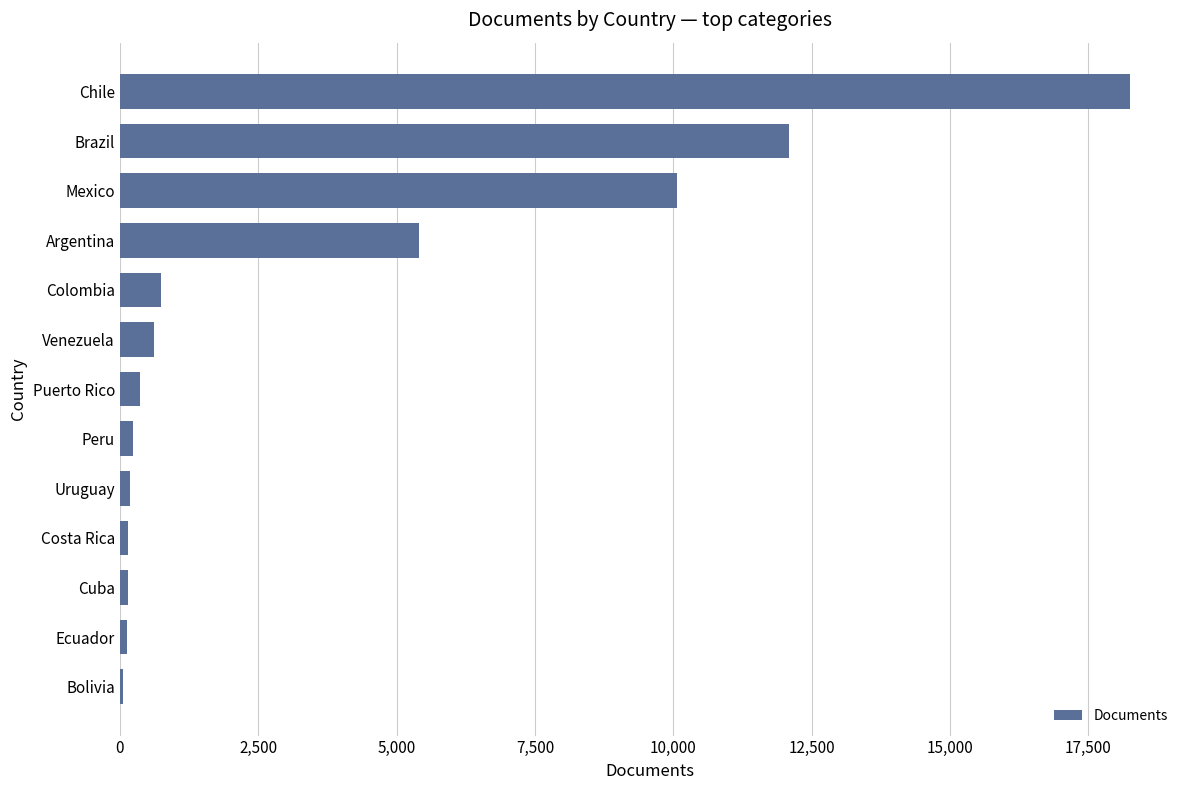

What is the sum of all values?

48425